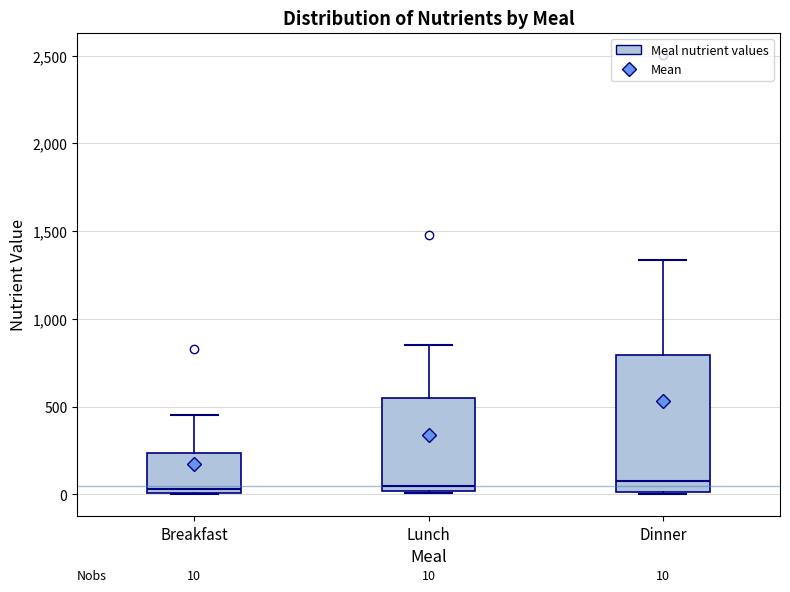

Comparing the boxes themselves (not the whiskers), which one is the tallest?

Dinner